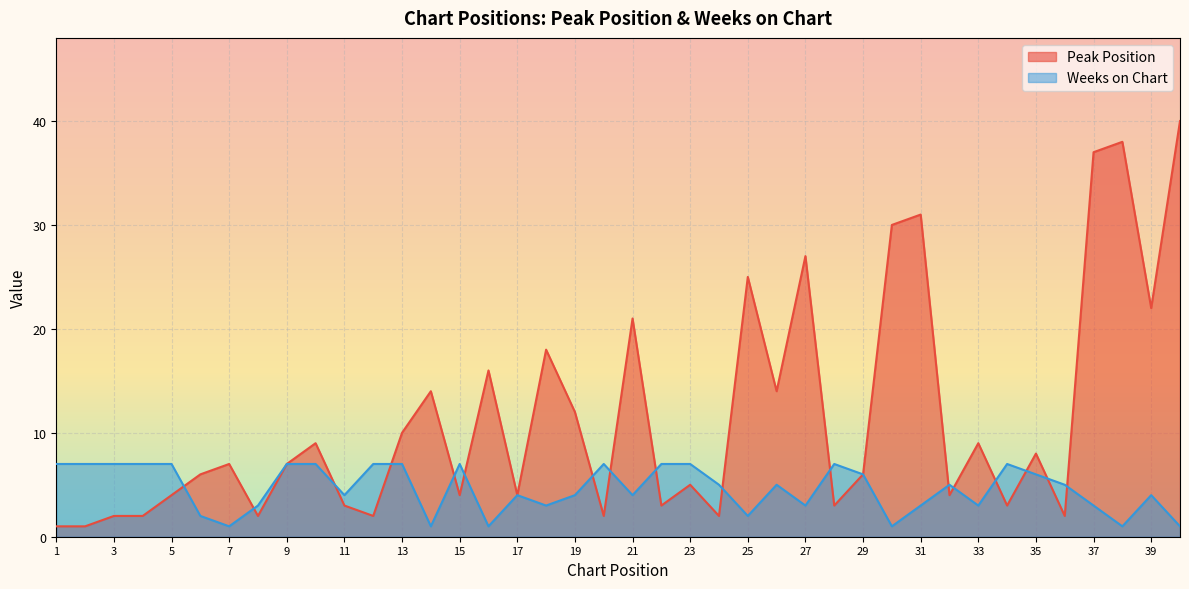

Rank the series by their maximum value, from highest to lowest.

Peak Position, Weeks on Chart